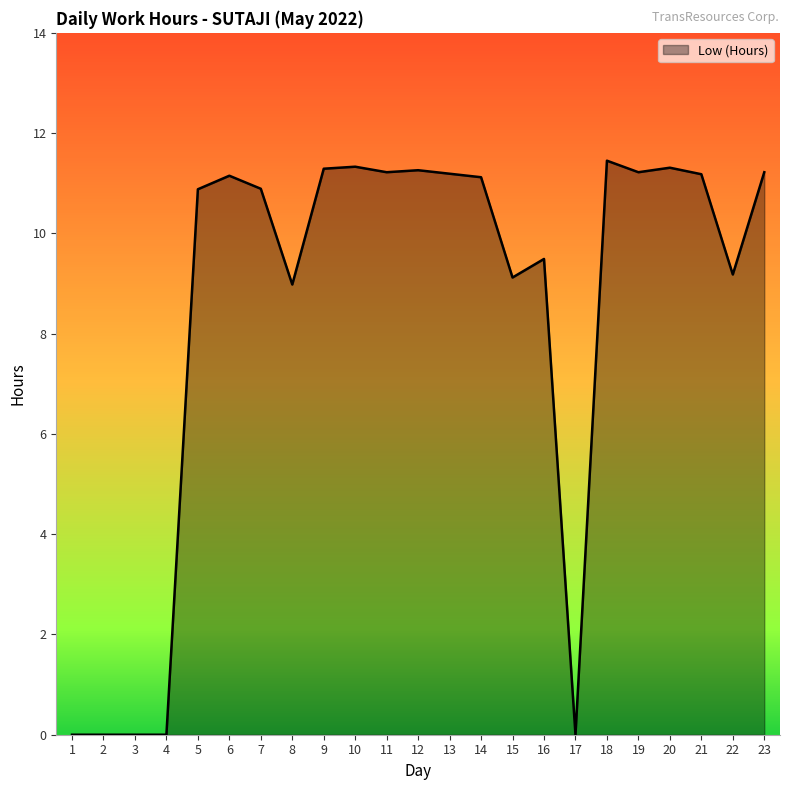

Between 16 and 5, which is larger?

5